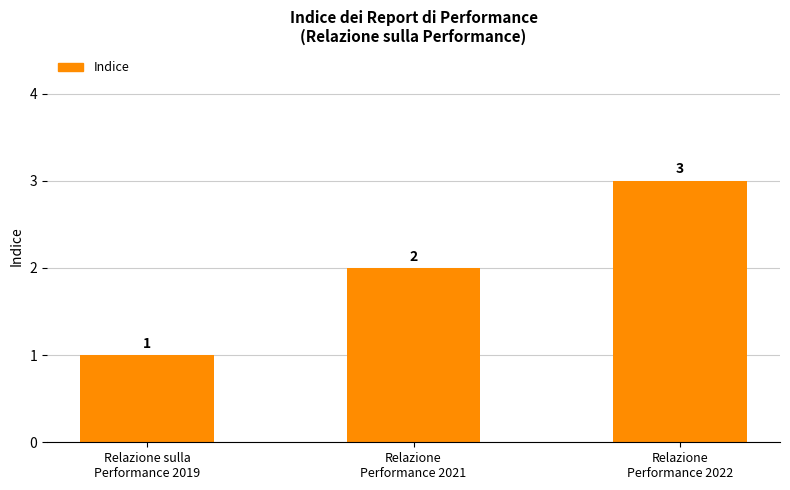

What is the ratio of the value at Relazione sulla
Performance 2019 to the value at Relazione
Performance 2022?

0.3